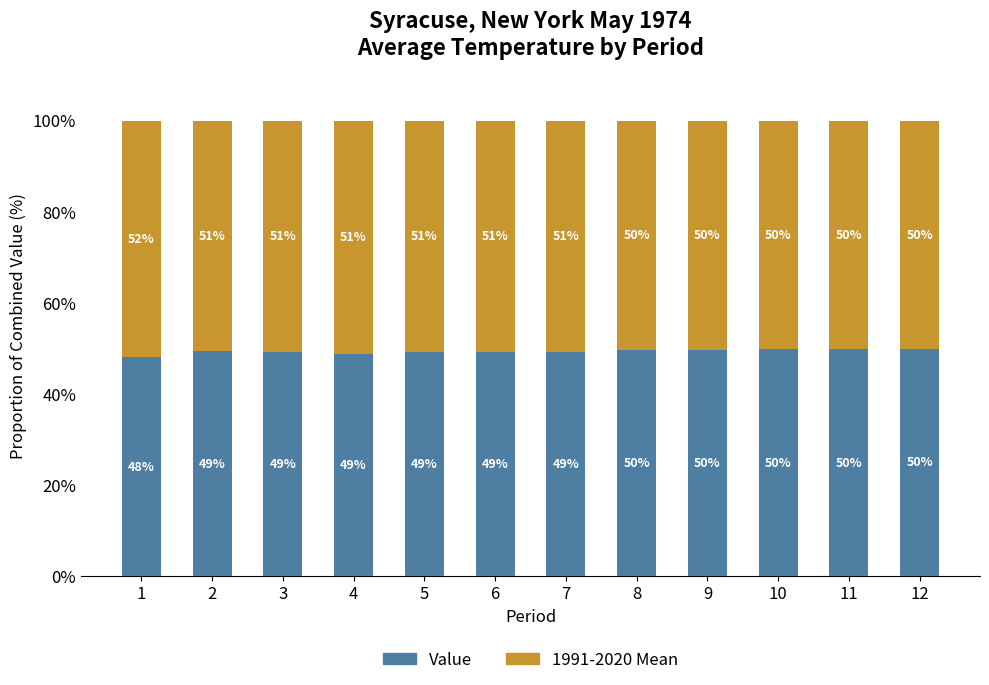

Is it true that Value equals 13.0 at 3?

False